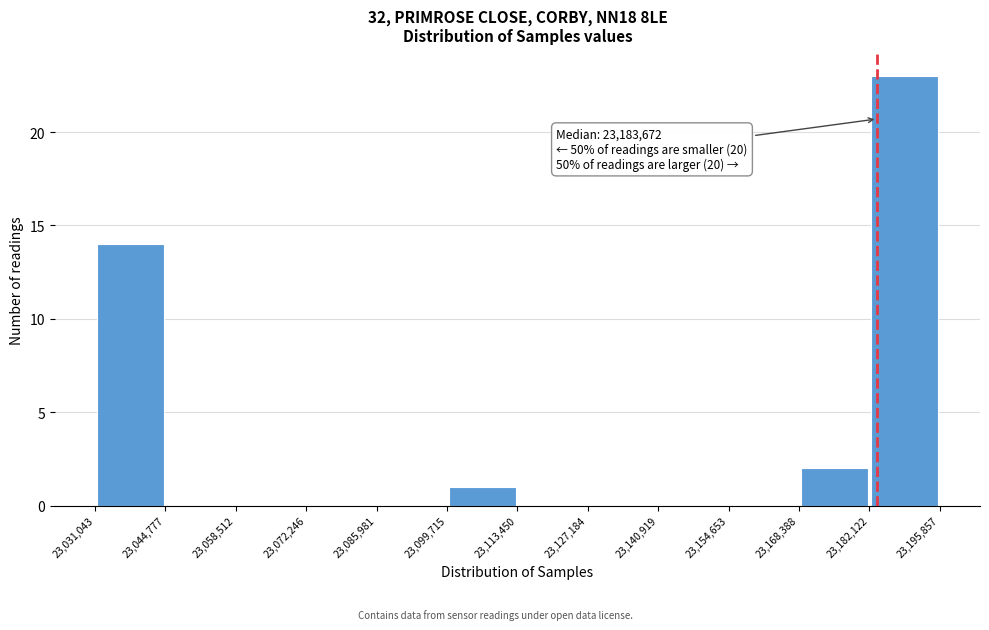

Which range on the x-axis has the tallest bar?

23,182,122 to 23,195,857